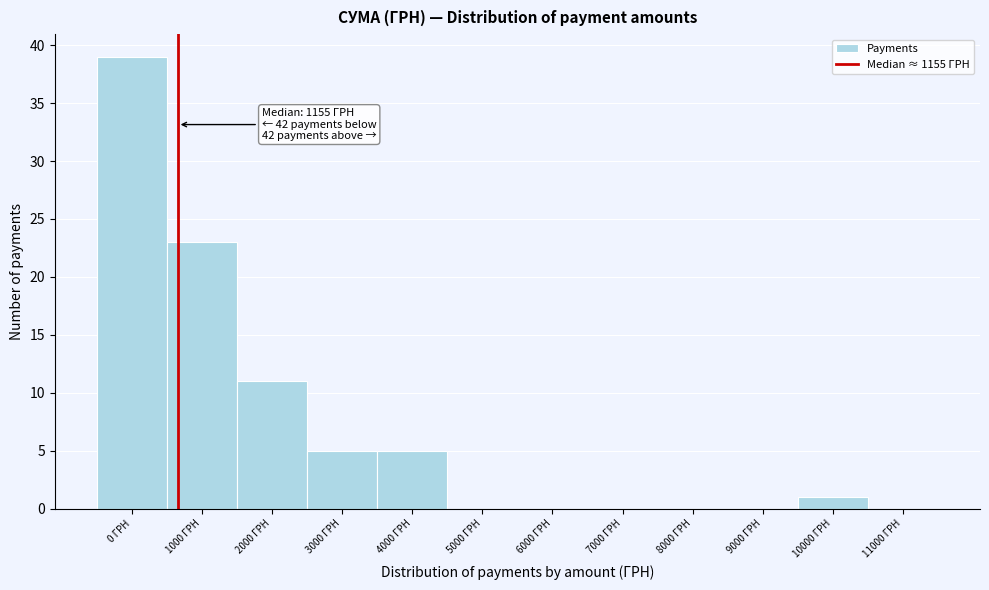

Reading left to right, transcribe all the data shown in this chart.

0 ГРН=39	1000 ГРН=23	2000 ГРН=11	3000 ГРН=5	4000 ГРН=5	5000 ГРН=0	6000 ГРН=0	7000 ГРН=0	8000 ГРН=0	9000 ГРН=0	10000 ГРН=1	11000 ГРН=0